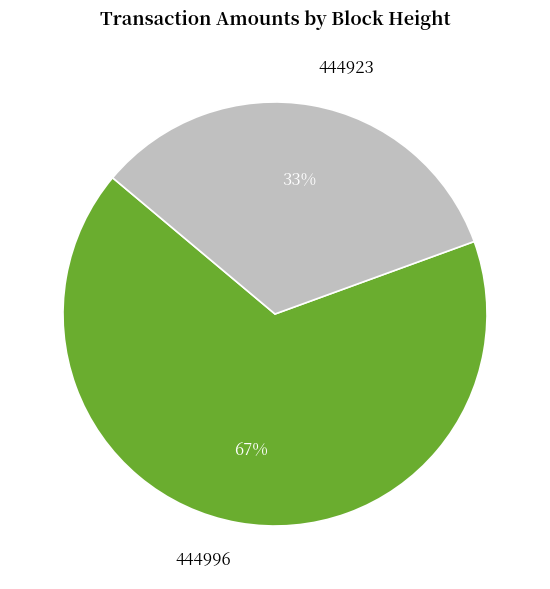

To the nearest percent, what is the average slice percentage?

50%